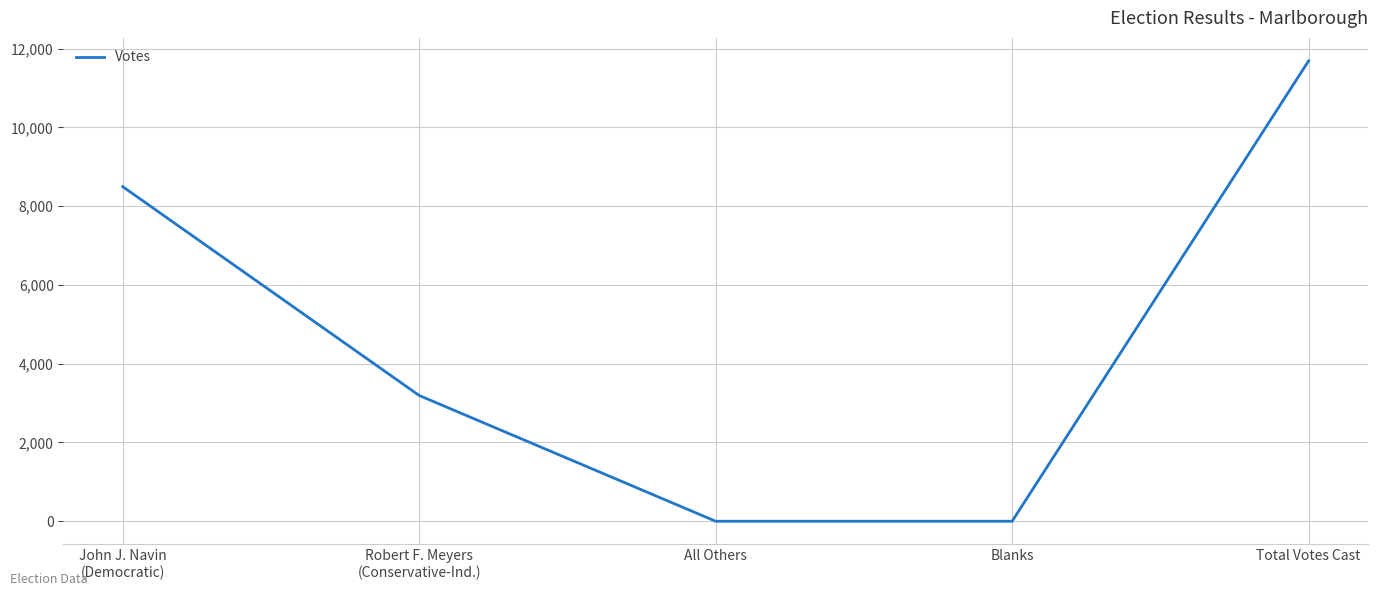

The value at All Others is 3964. True or false?

False